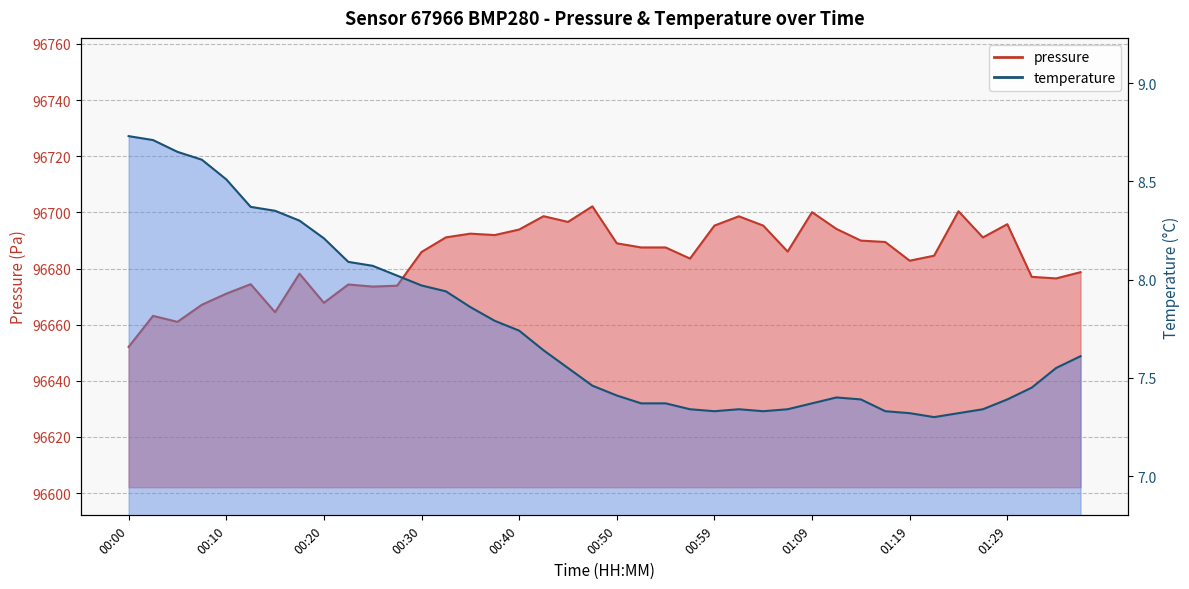

What is the label of the 6th point from the left?

00:13